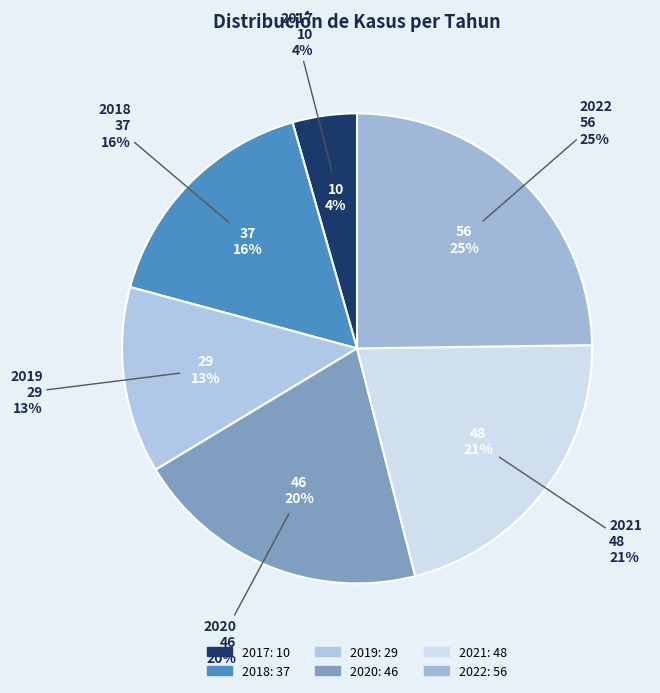

To the nearest percent, what percentage of the pie is 2022?

25%